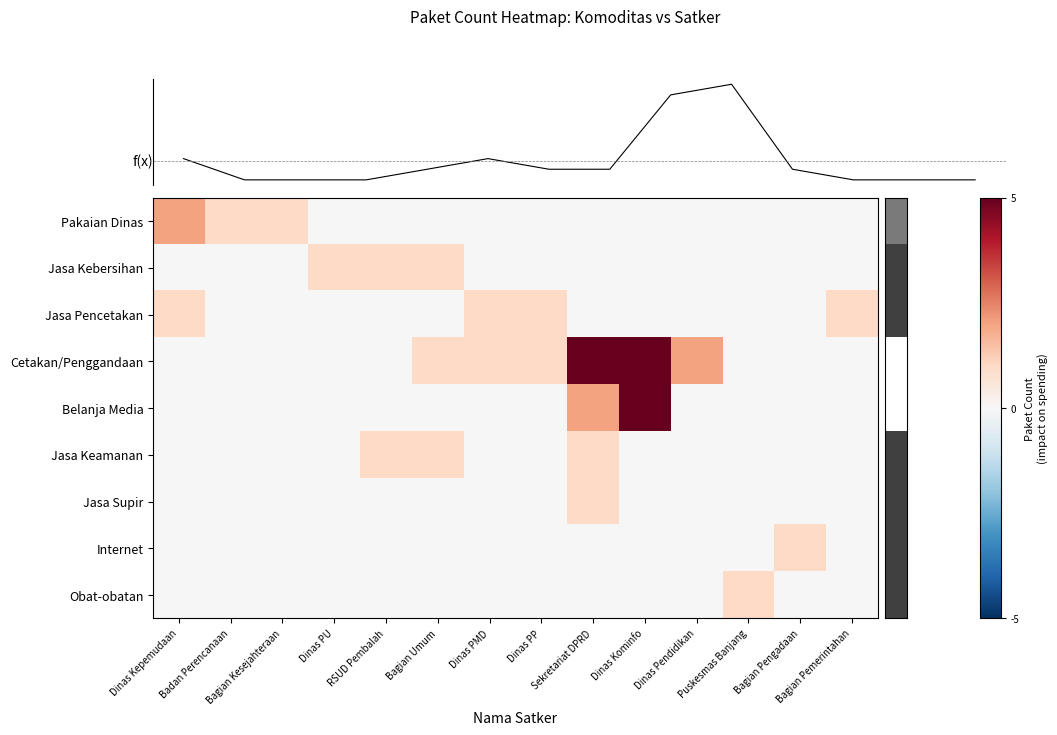

Which category has the highest value across all series?

Sekretariat DPRD